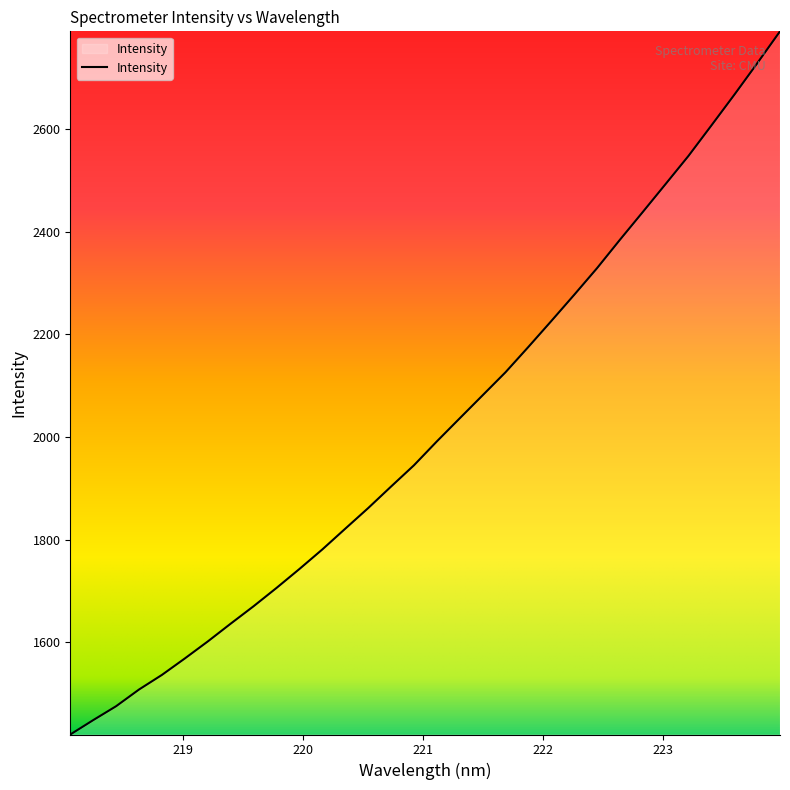

What is the difference between the maximum and second lowest values?

1341.7